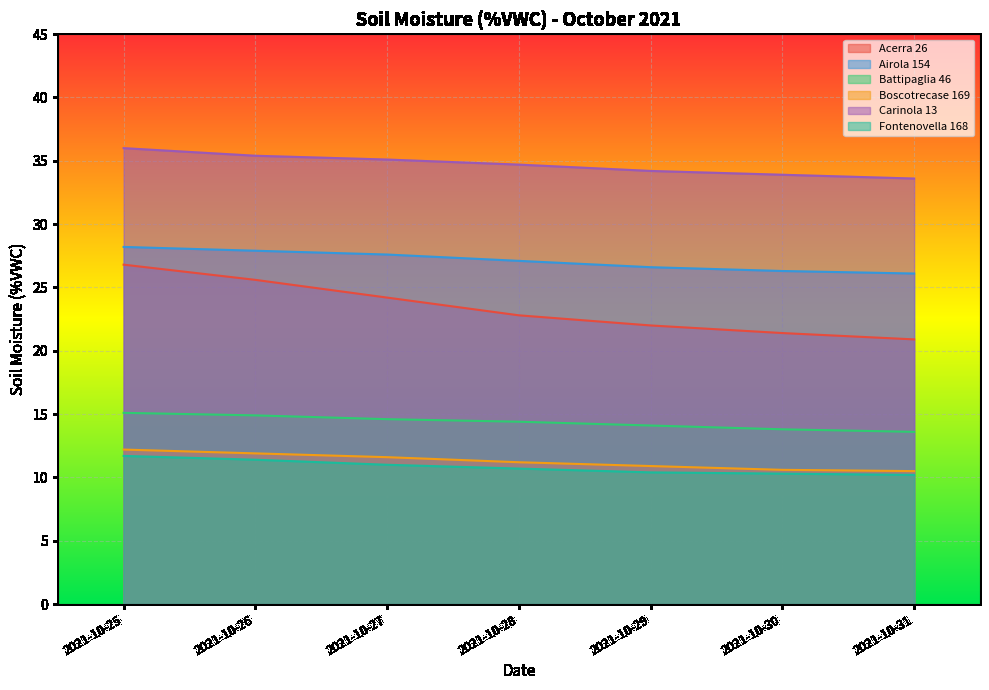

How many series are shown in this chart?

6